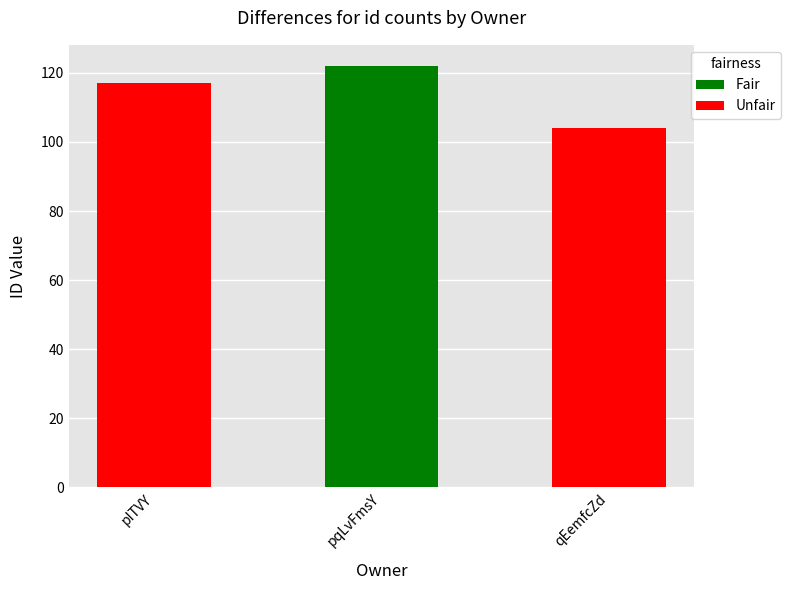

Is it true that the value at qEemfcZd is 177?

False